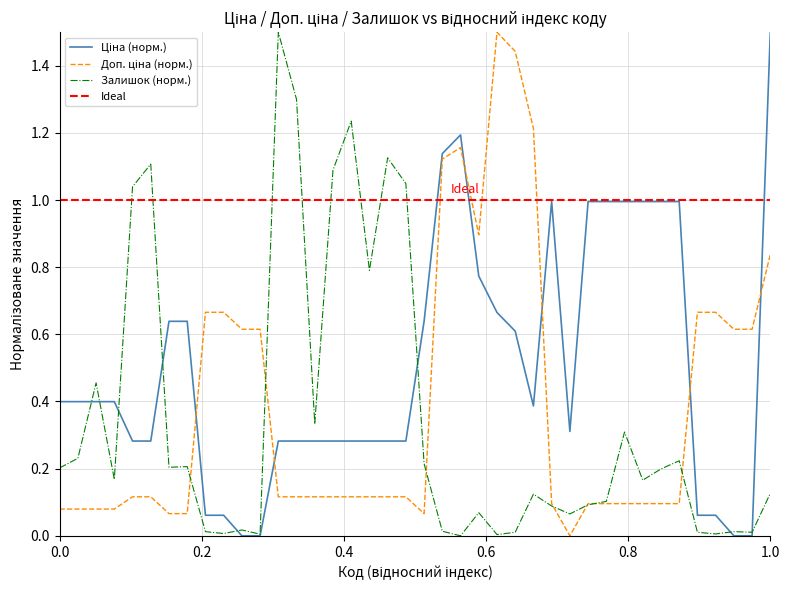

What is the highest value of the Залишок (норм.) series?

1.5